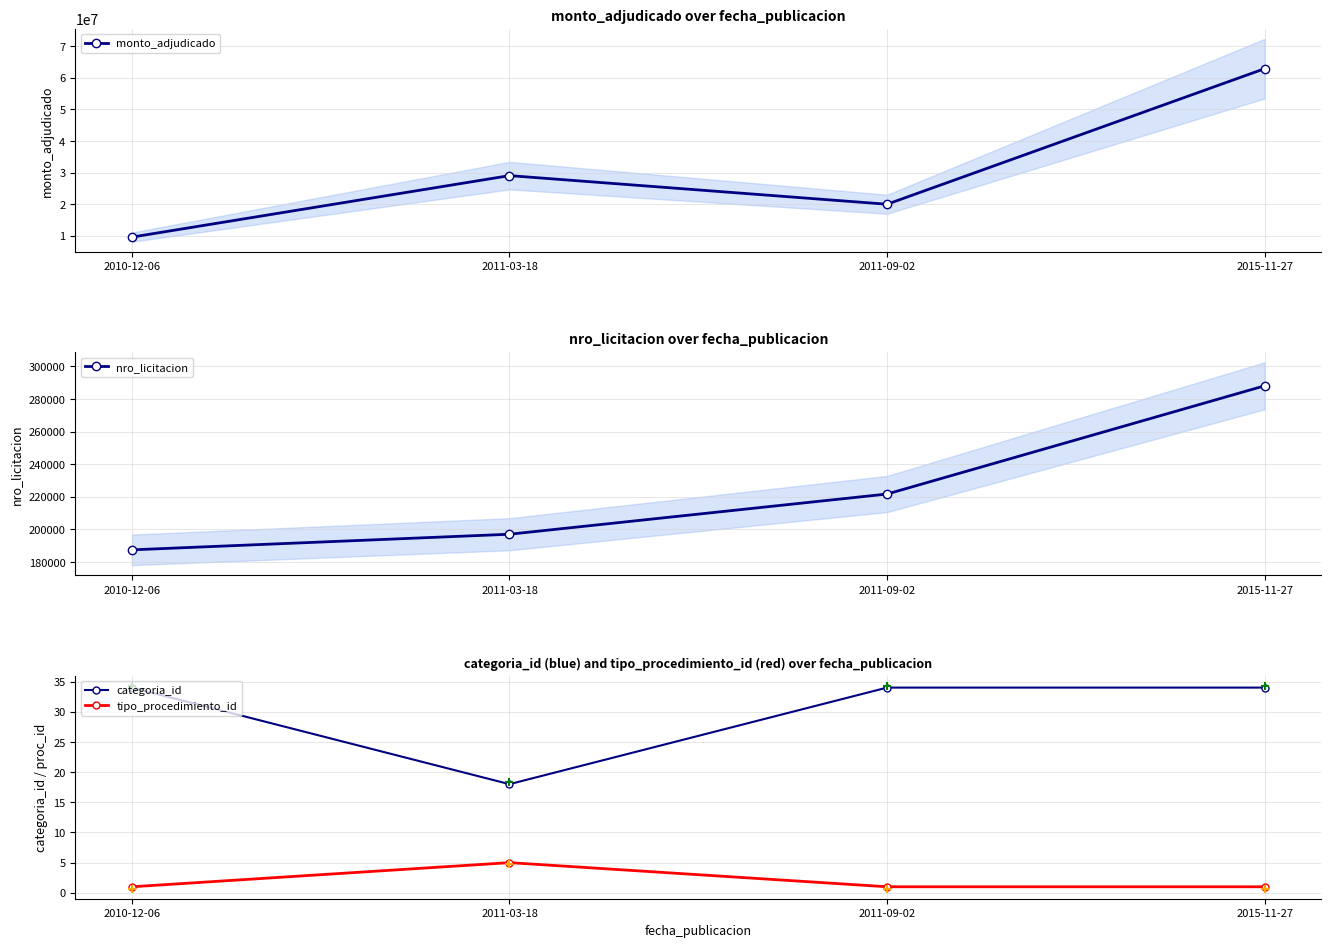

What are all the series names shown in the legend?

monto_adjudicado, nro_licitacion, categoria_id, tipo_procedimiento_id